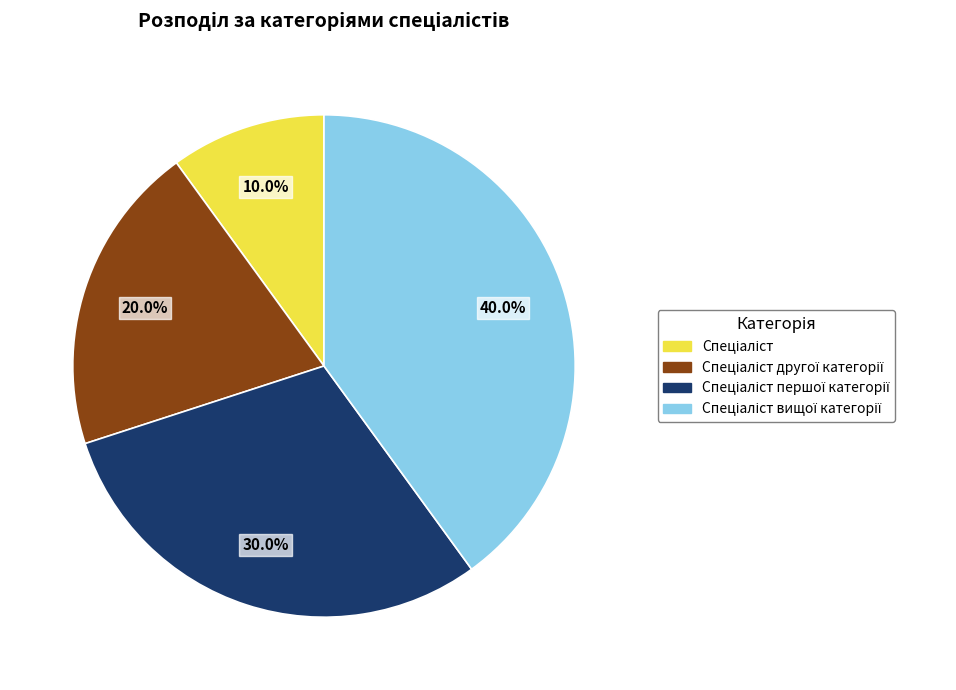

Does any single category account for the majority?

No